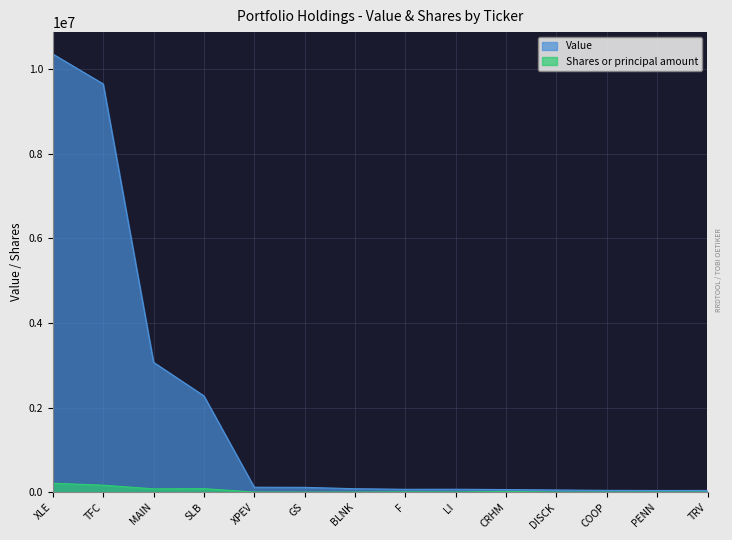

True or false: Shares or principal amount and Value cross at least once.

False